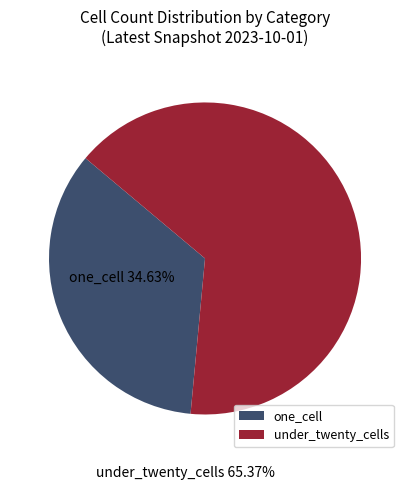

Which slice is the largest?

under_twenty_cells